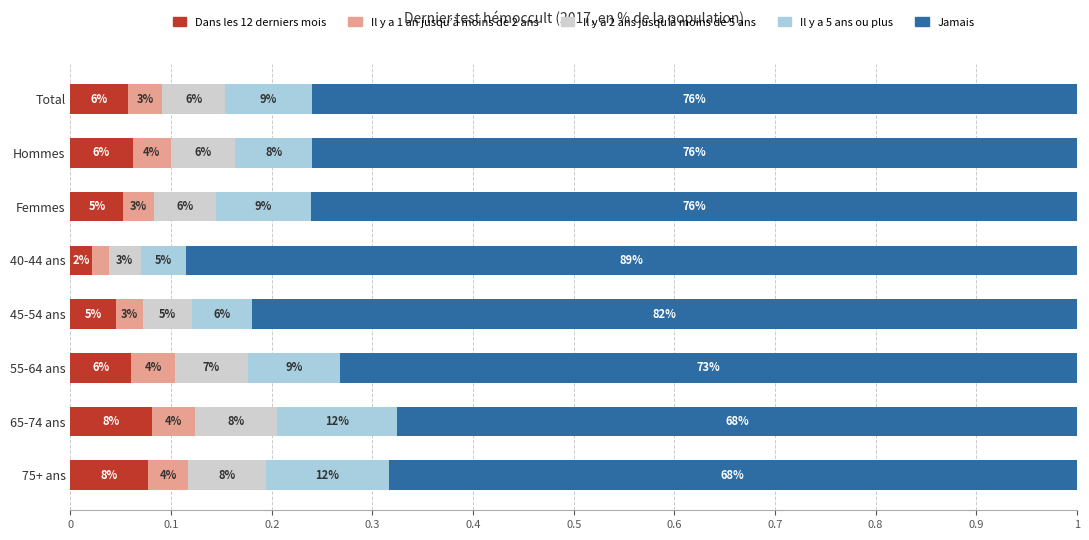

Which series has the largest range (max minus min)?

Jamais